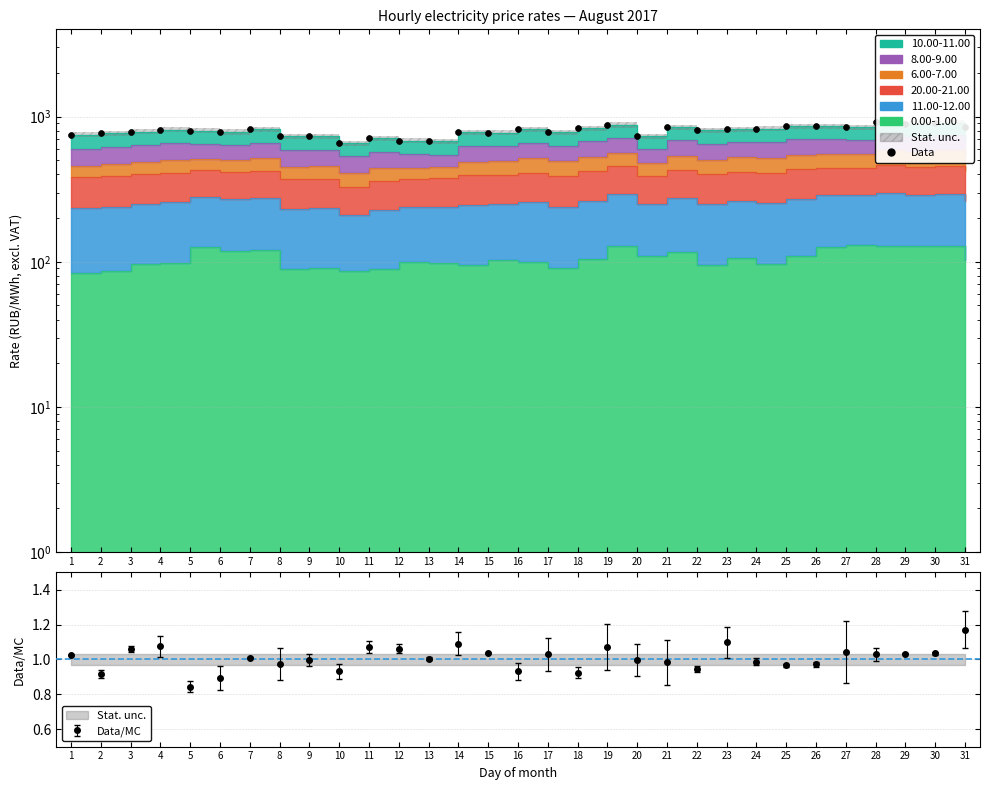

What is the change in value from 6 to 11?

-76.8